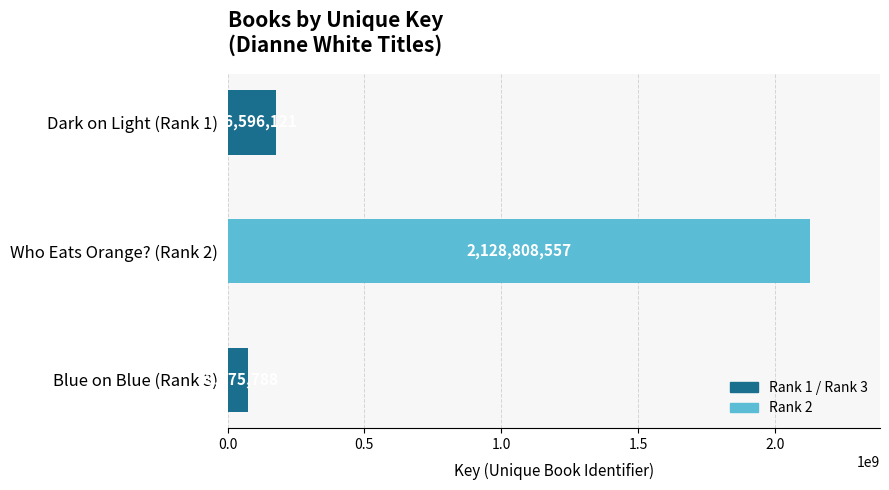

What is the sum of all values?

2378680466